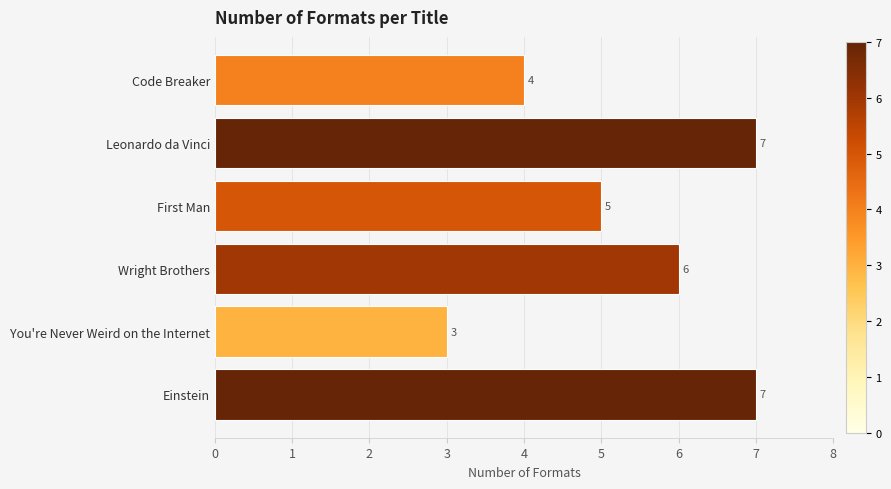

Is it true that the value at Wright Brothers is 6?

True